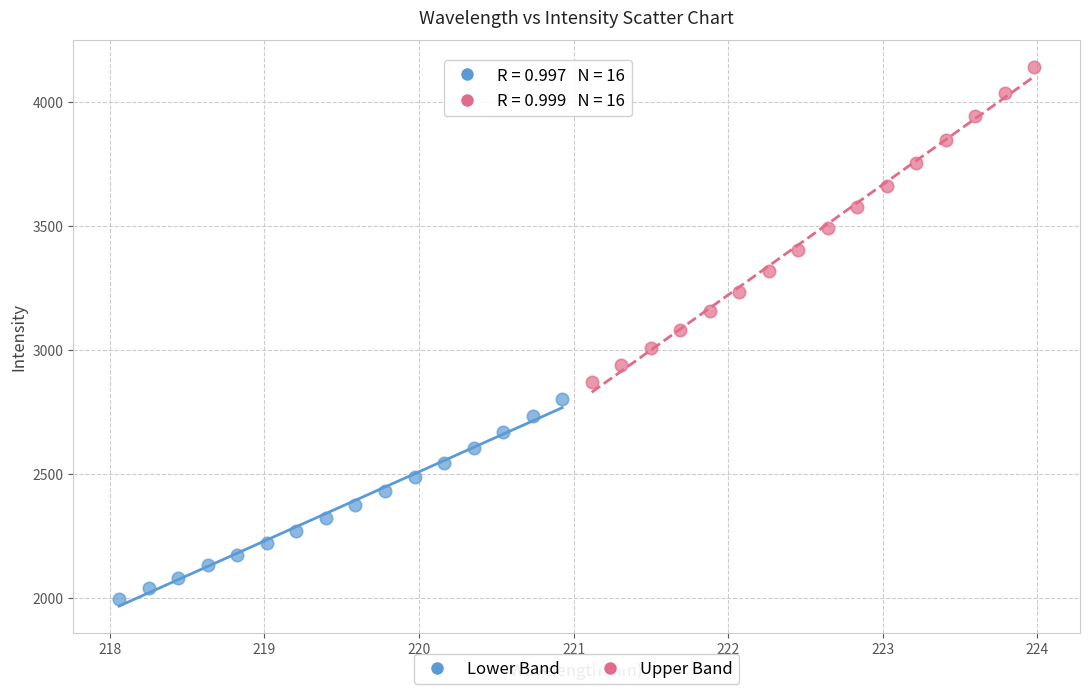

Which series contains the lowest Y value?

Lower Band